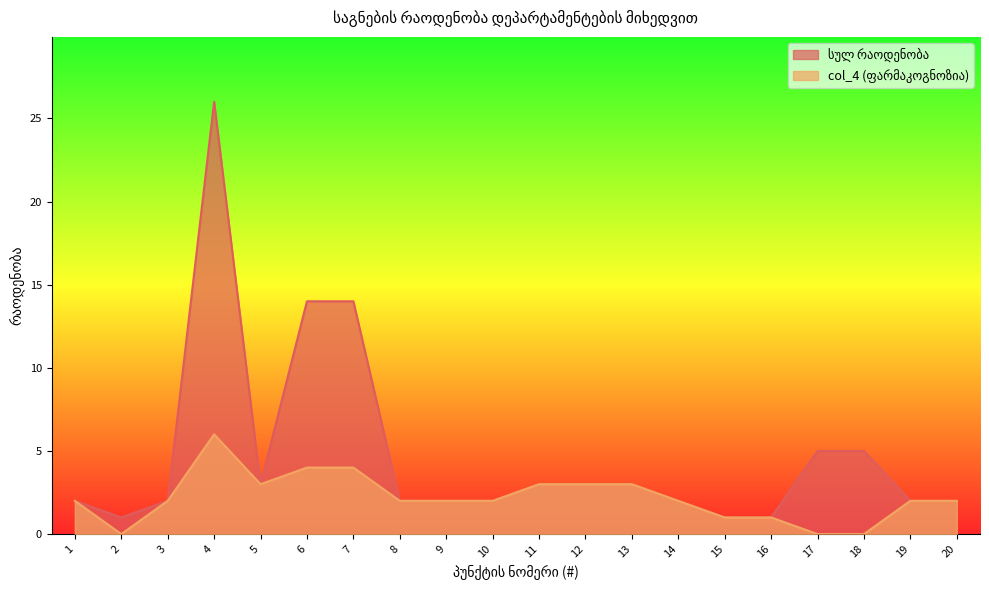

Where is the first local maximum for col_4 (ფარმაკოგნოზია)?

4